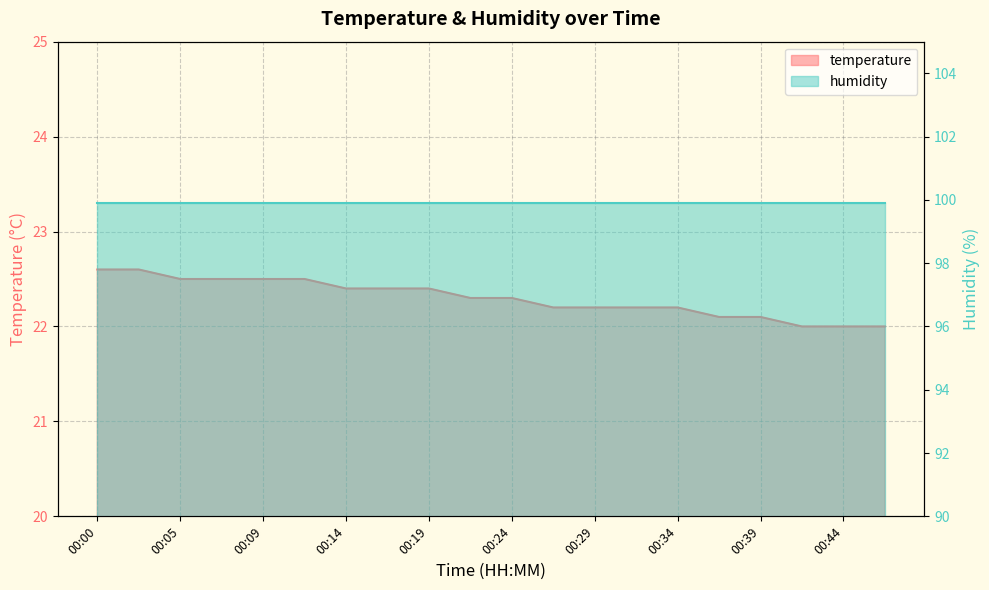

What is the smallest value displayed?

22.0